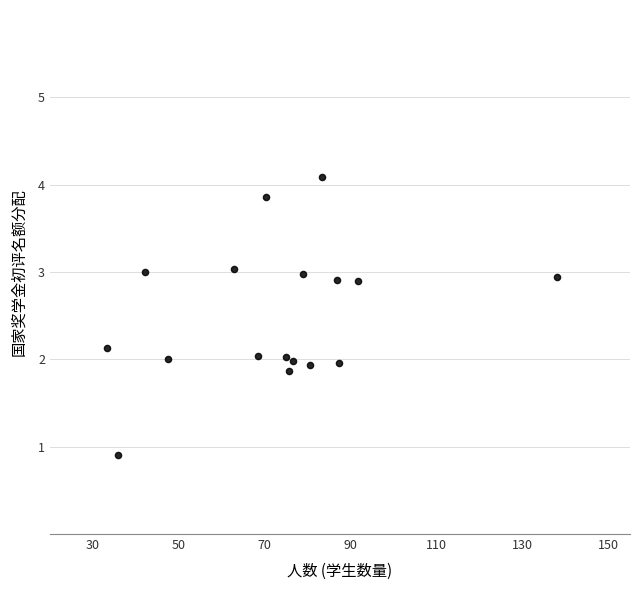

What is the range of X values (max minus min)?

104.7